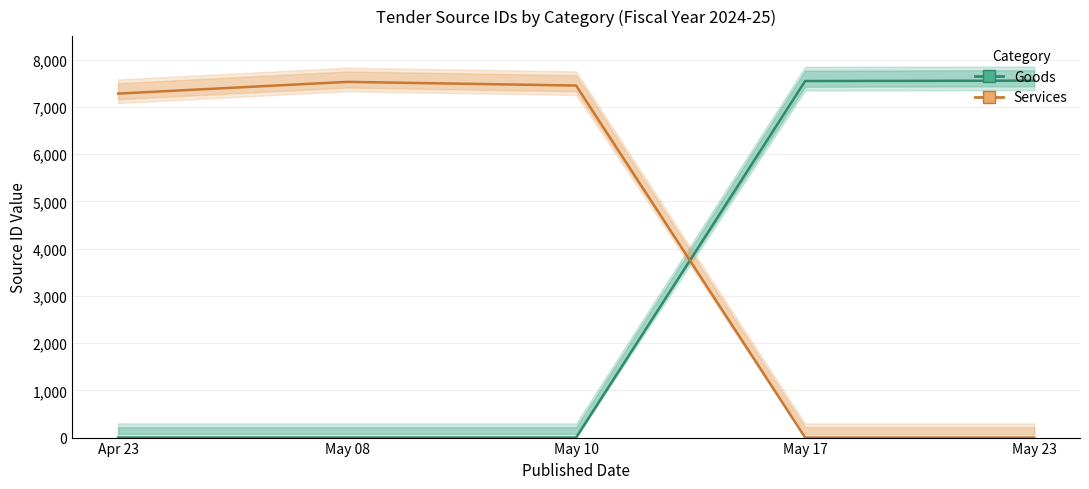

True or false: Services has a value of 0 at May 17.

True